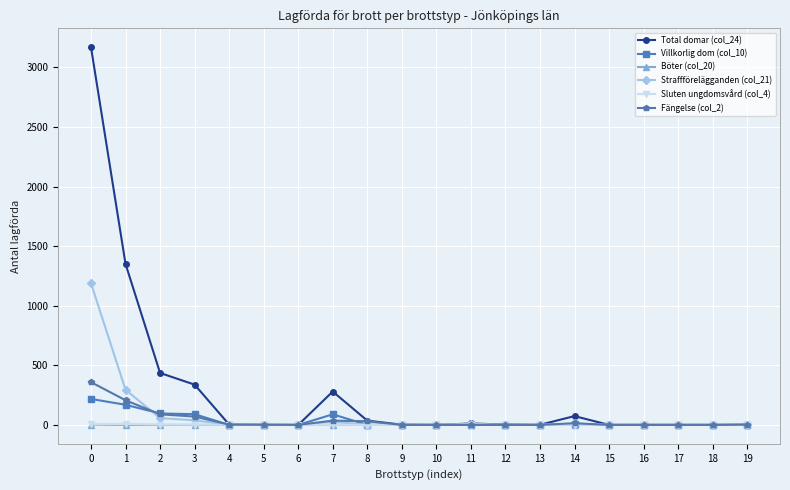

How many lines are shown in the chart?

6